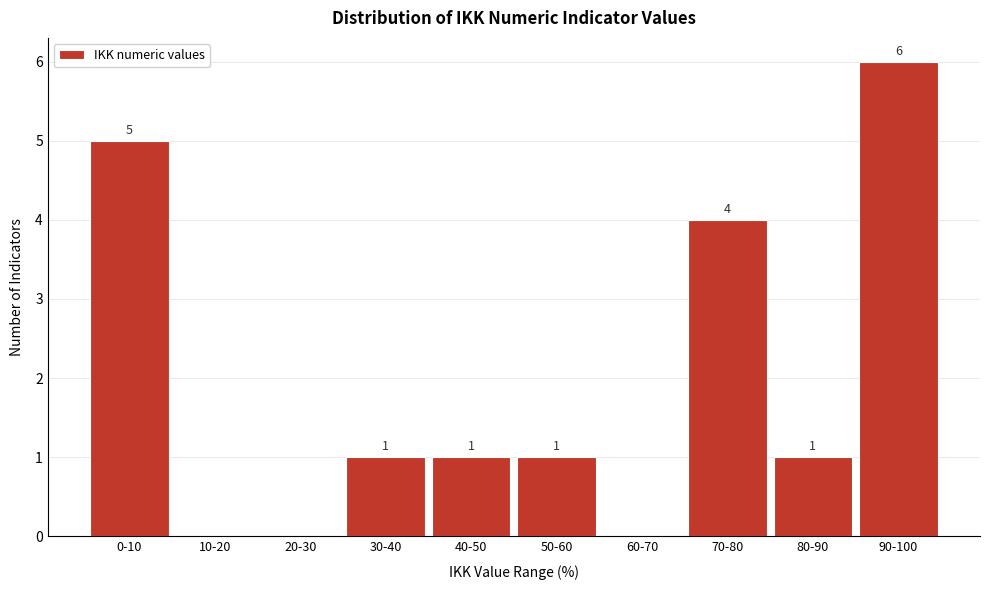

Reading left to right, what are all the values shown in this chart?

0-10=5	10-20=0	20-30=0	30-40=1	40-50=1	50-60=1	60-70=0	70-80=4	80-90=1	90-100=6